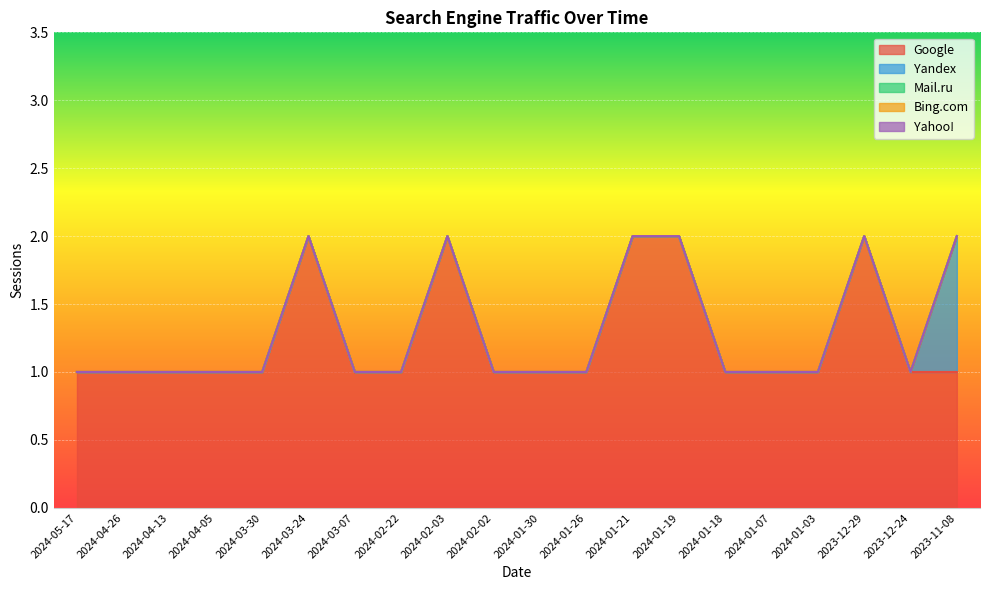

Which series has the largest total across all categories?

Google